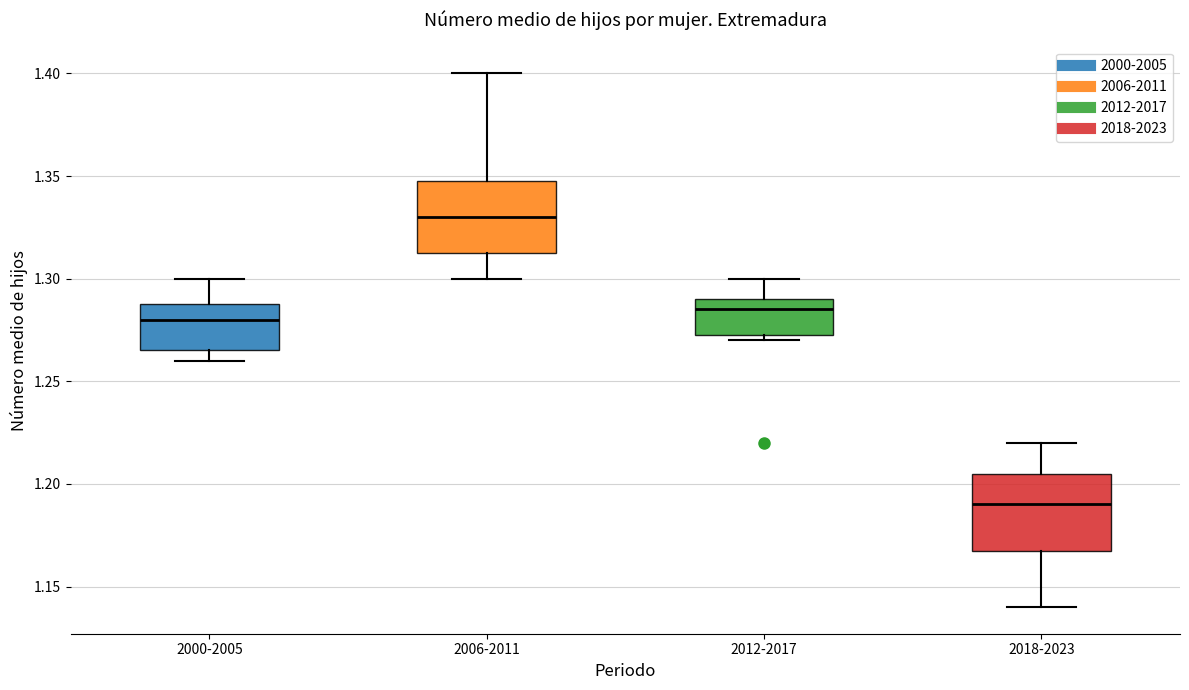

Reading left to right, read every box against the y-axis: the position of its median line, the range the box covers, and the ends of its whiskers. The values are not printed on the chart, so give them approximately, as read against the axis.

2000-2005: median 1.280, box 1.265 to 1.290, whiskers 1.260 to 1.300
2006-2011: median 1.330, box 1.315 to 1.350, whiskers 1.300 to 1.400
2012-2017: median 1.285, box 1.275 to 1.290, whiskers 1.270 to 1.300
2018-2023: median 1.190, box 1.170 to 1.205, whiskers 1.140 to 1.220